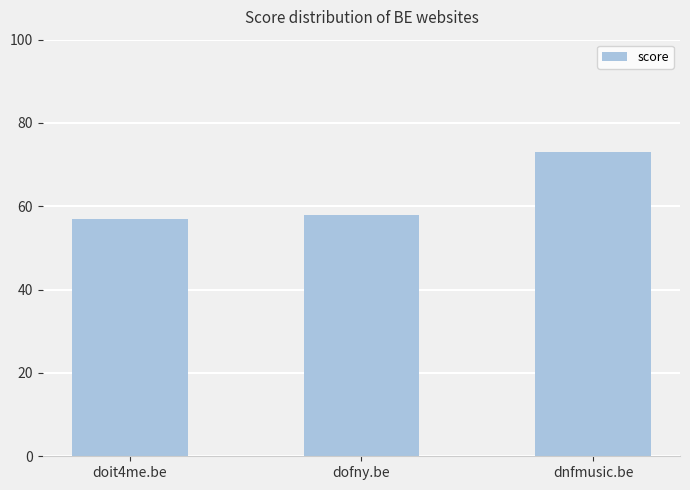

The chart shows a value of 28 at doit4me.be. True or false?

False